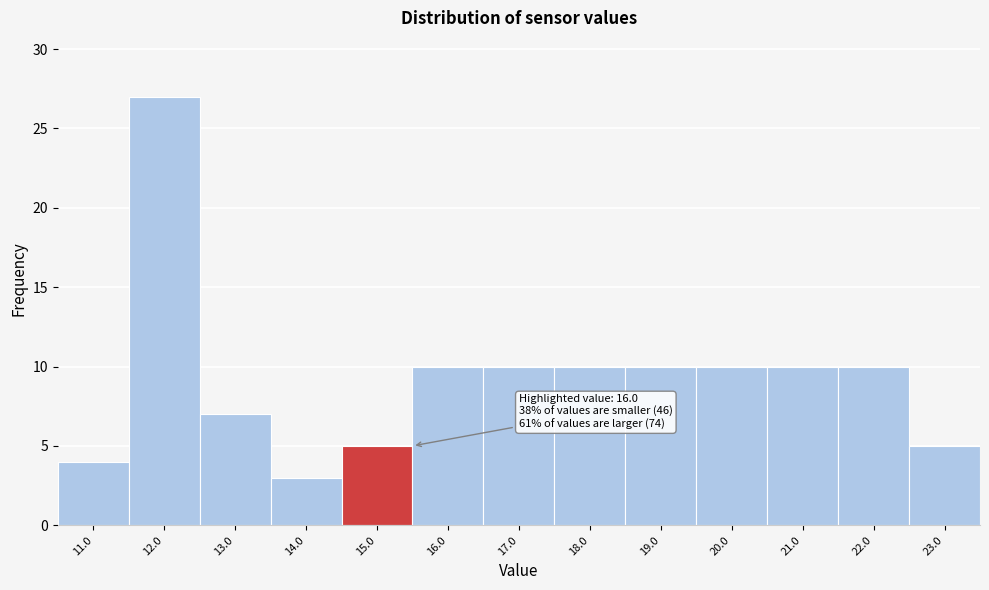

Reading left to right, transcribe all the data shown in this chart.

4	27	7	3	5	10	10	10	10	10	10	10	5